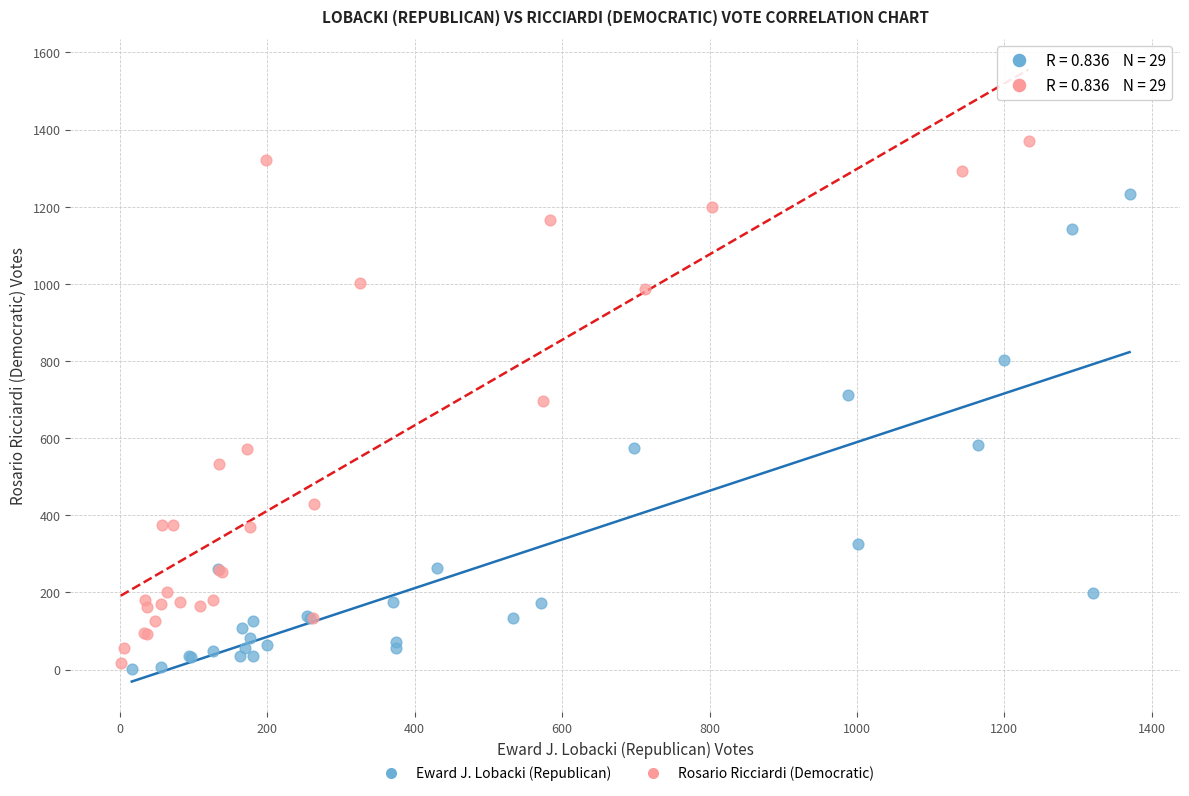

What are all the series names shown in the legend?

Eward J. Lobacki (Republican), Rosario Ricciardi (Democratic)